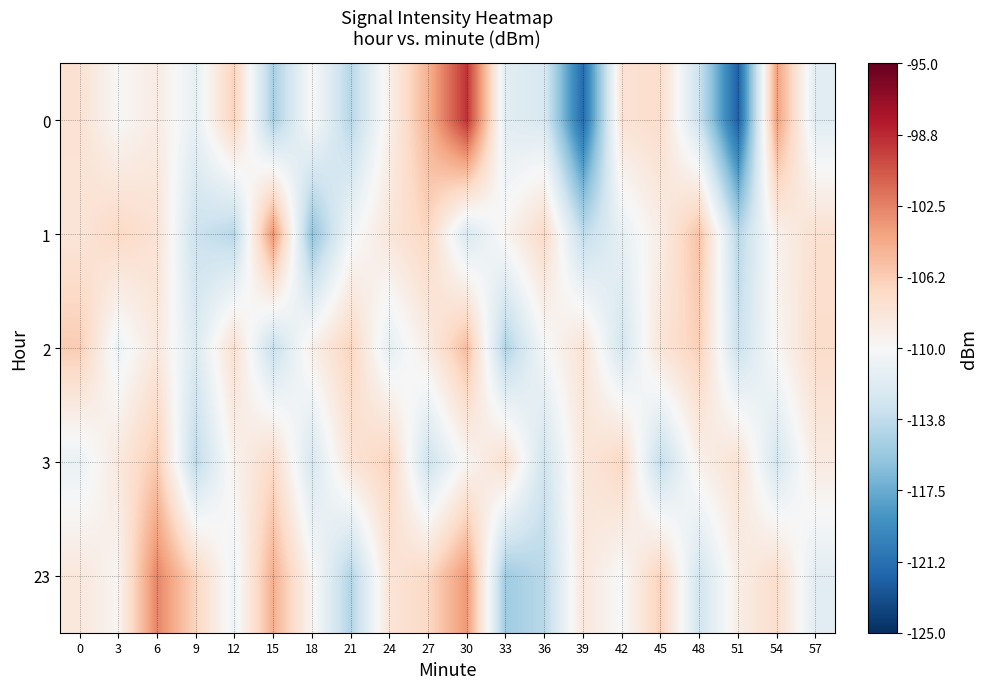

Count the number of categories in the chart.

20